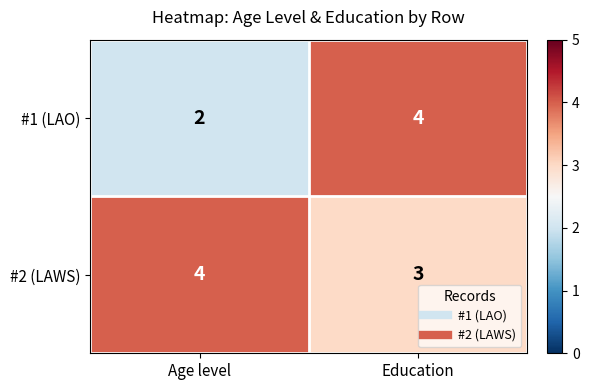

The #1 (LAO) series shows 2 at Age level. True or false?

True